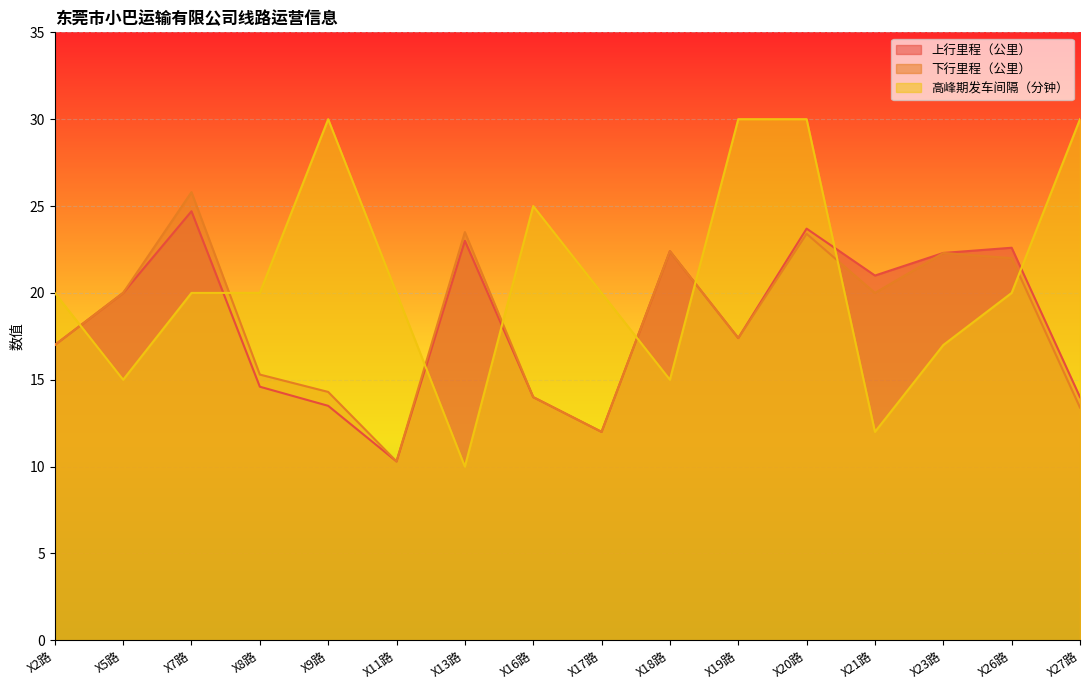

Does the chart display data point markers on the line(s)?

No